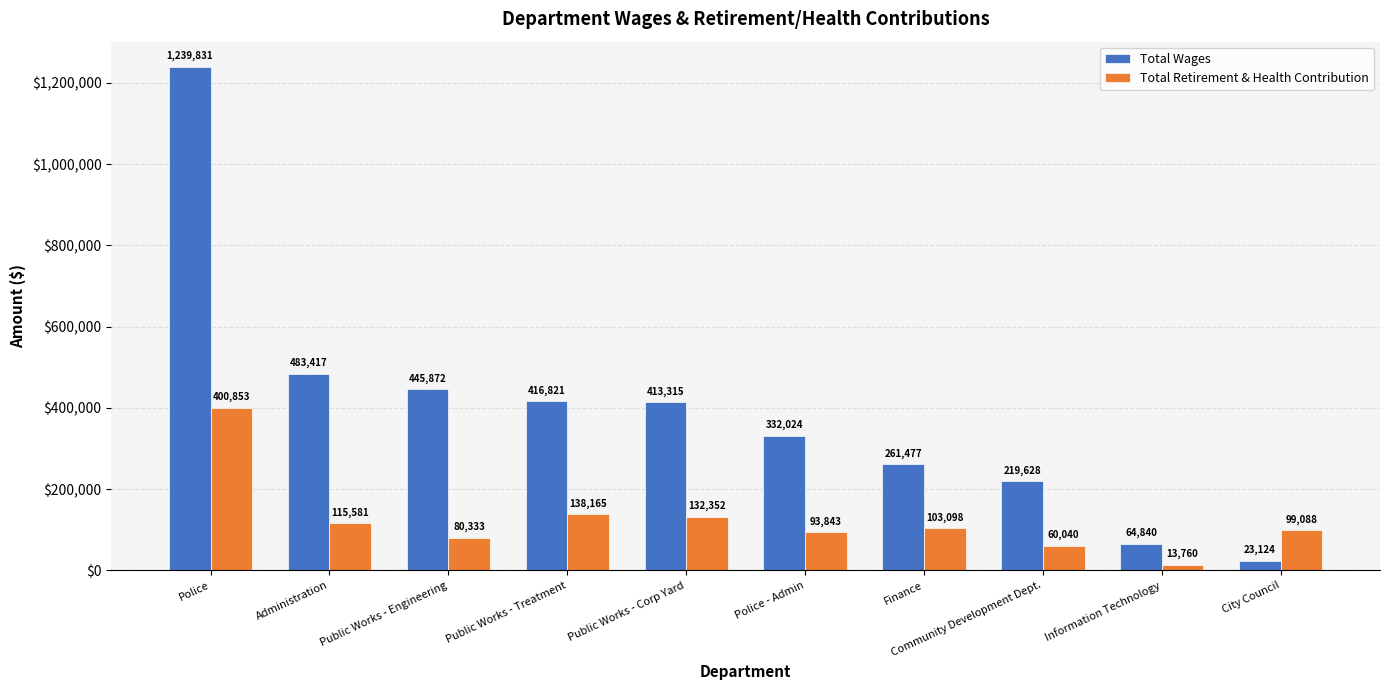

What is the difference between the second highest and second lowest values in the Total Wages series?

418577